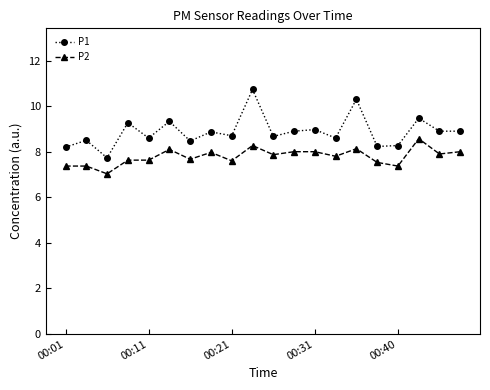

What is the lowest value of the P1 series?

7.7